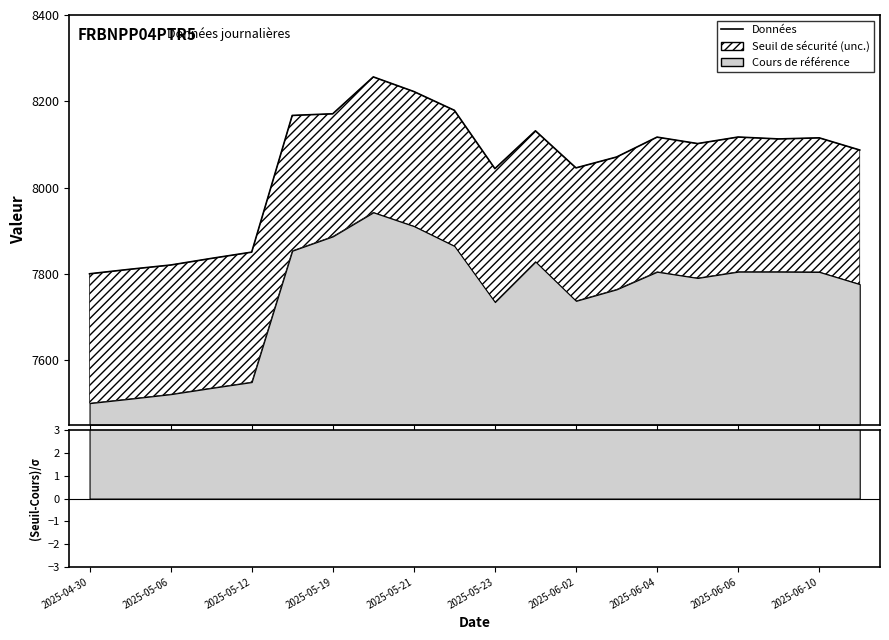

The value at 2025-06-02 is 11779.6. True or false?

False